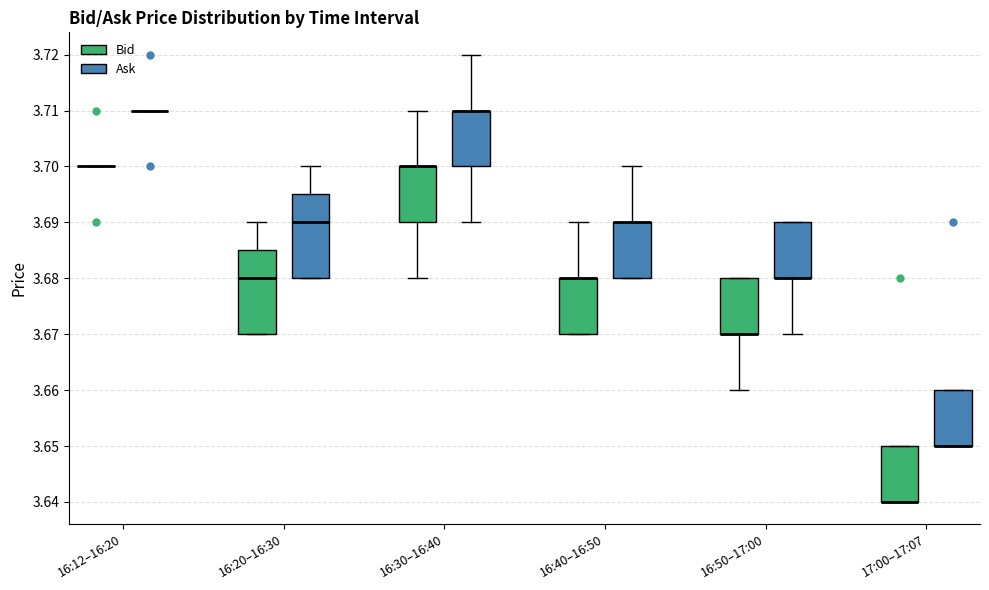

Where is the upper edge of the box for 16:20–16:30 (Bid) on the y-axis? The values are not printed on the chart, so give them approximately, as read against the axis.

3.685